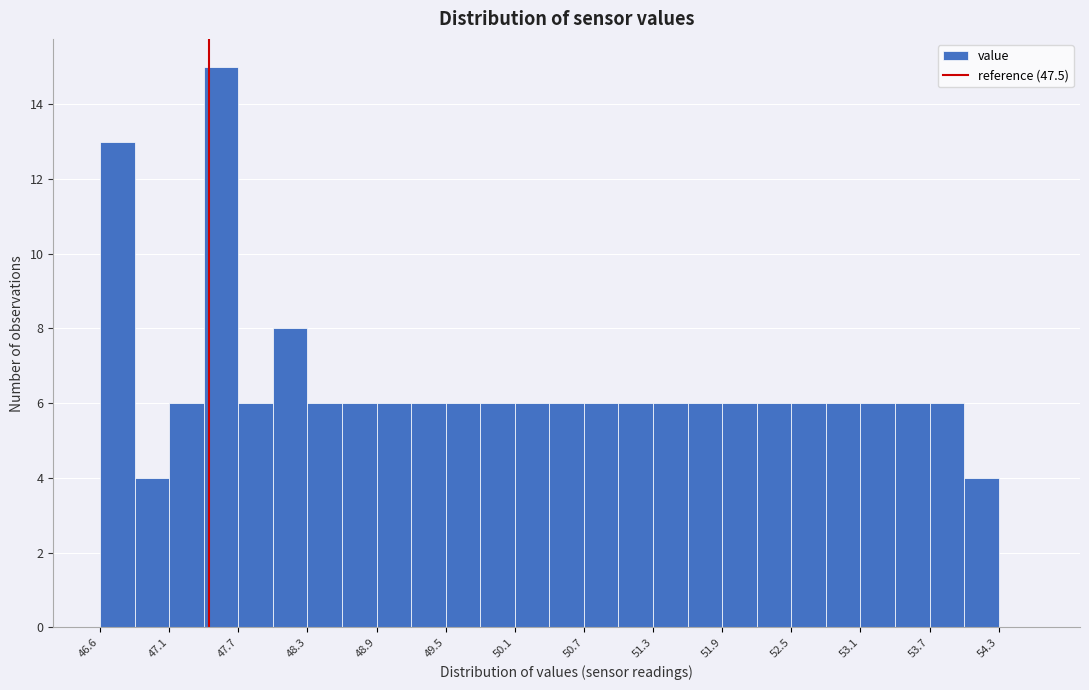

Around what value on the x-axis is the tallest bar? Give the approximate position of its centre, as read against the axis.

47.6